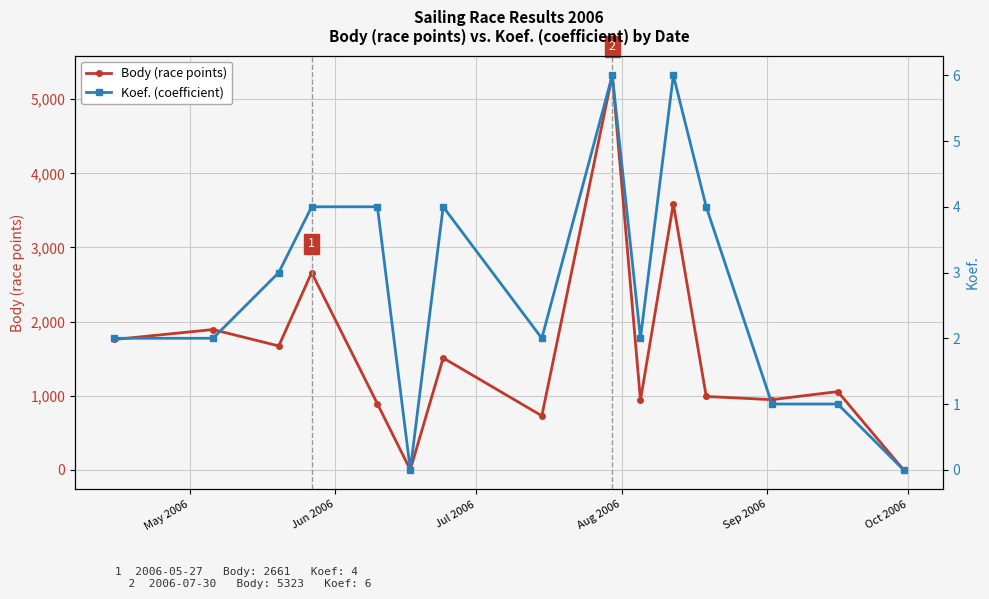

List the series in order of their overall mean, lowest first.

Koef. (coefficient), Body (race points)